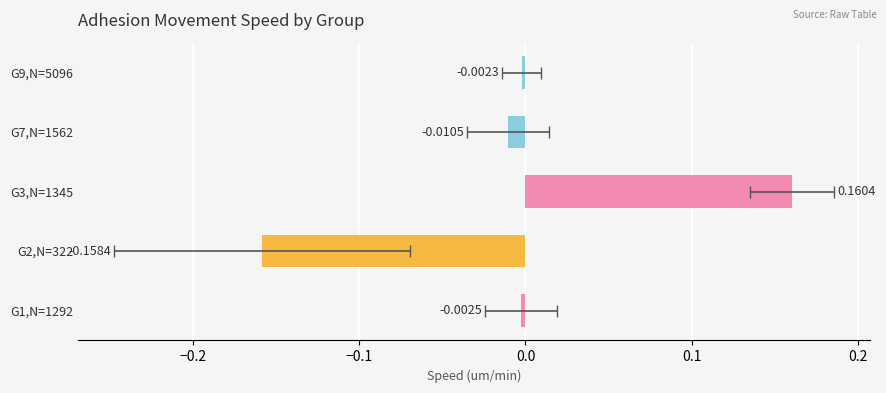

Between G2,N=322 and G3,N=1345, which is larger?

G3,N=1345